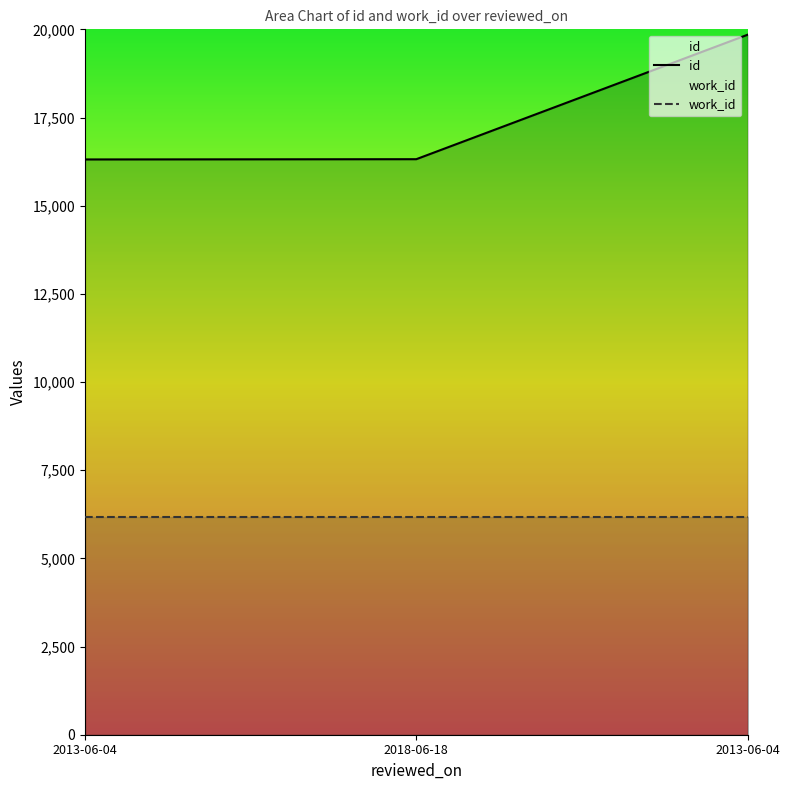

What value does the data have at 2013-06-04?

19847